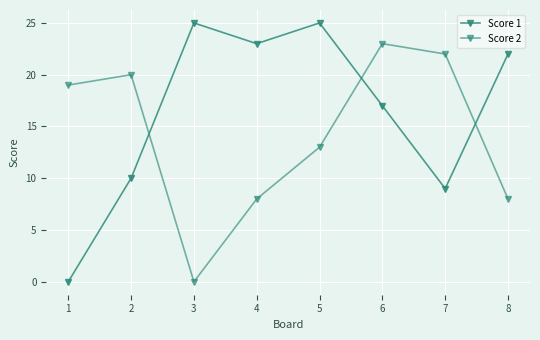

How many data points in Score 2 are less than 19?

4